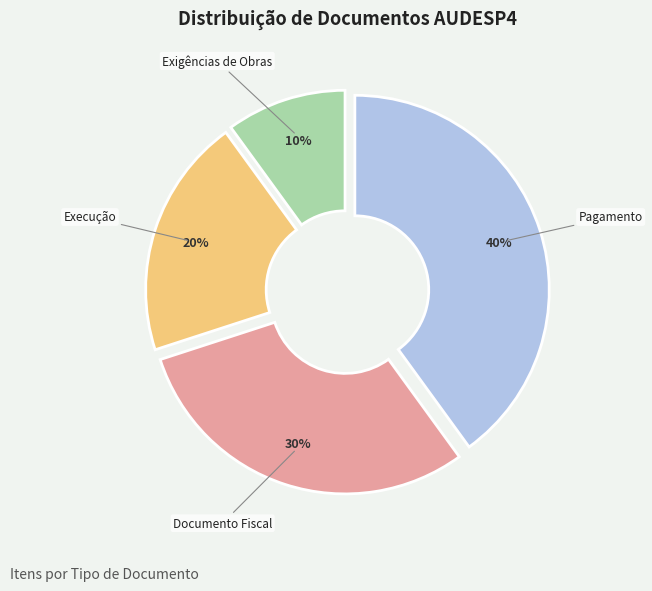

Which category has the biggest portion of the pie?

Pagamento